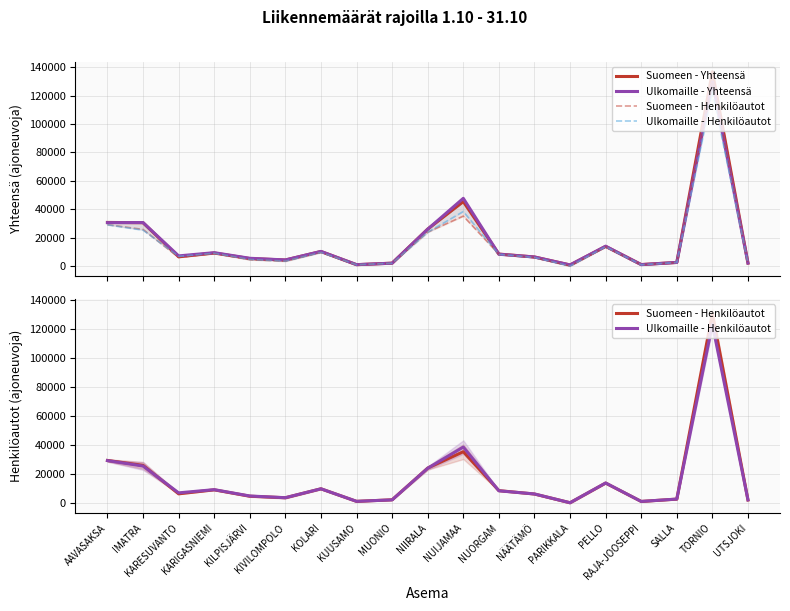

What is the sum of all Ulkomaille - Yhteensä values?

339519